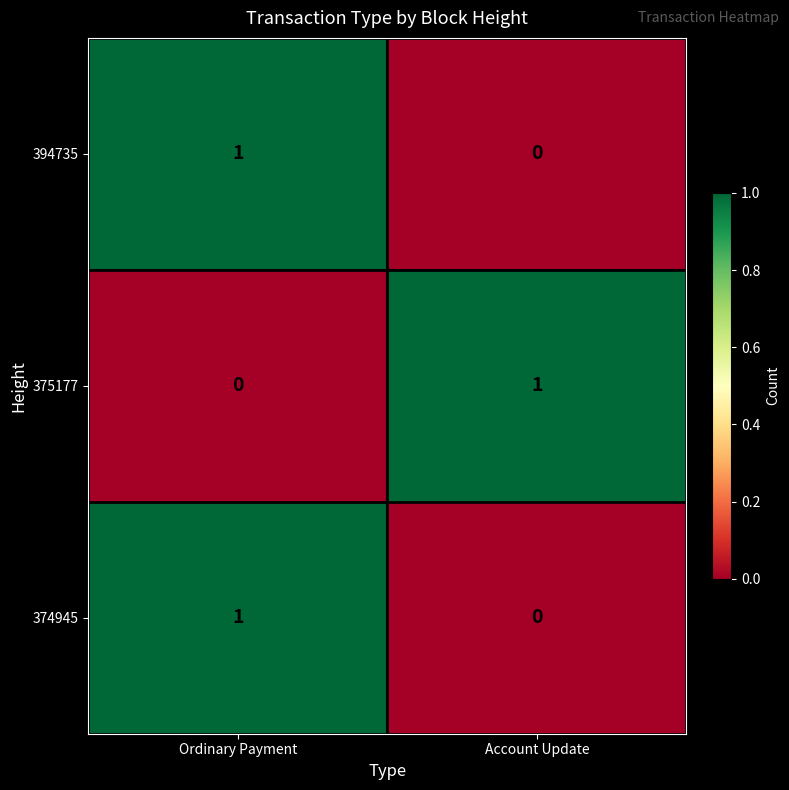

Reading left to right, what are all the values shown in this chart?

394735: 1	0
375177: 0	1
374945: 1	0